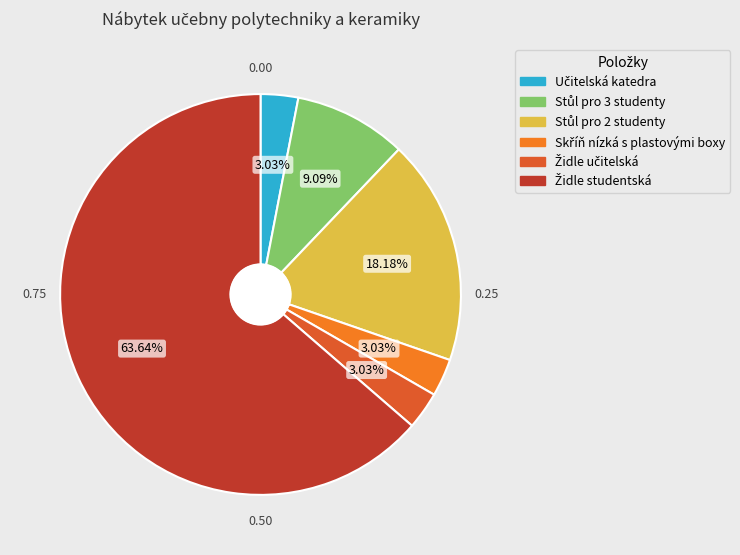

Does any single category account for the majority?

Yes